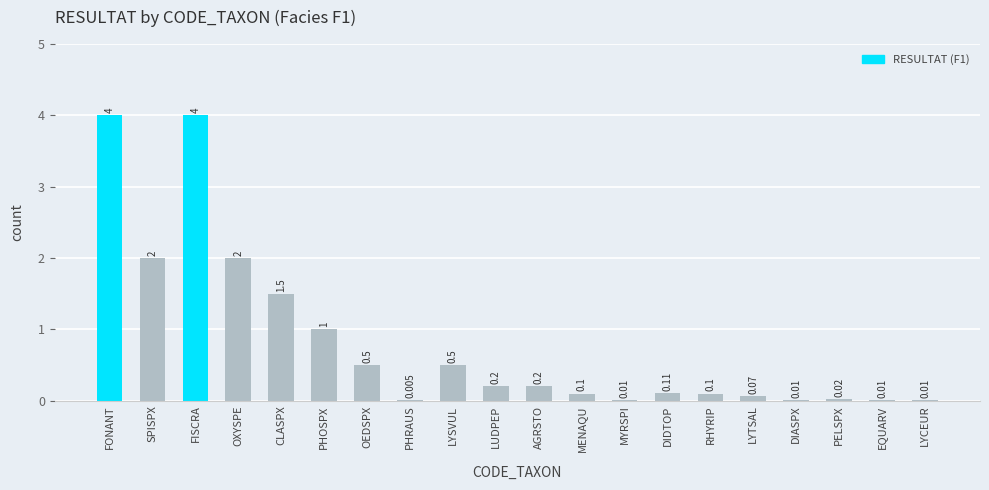

Count the number of categories in the chart.

20